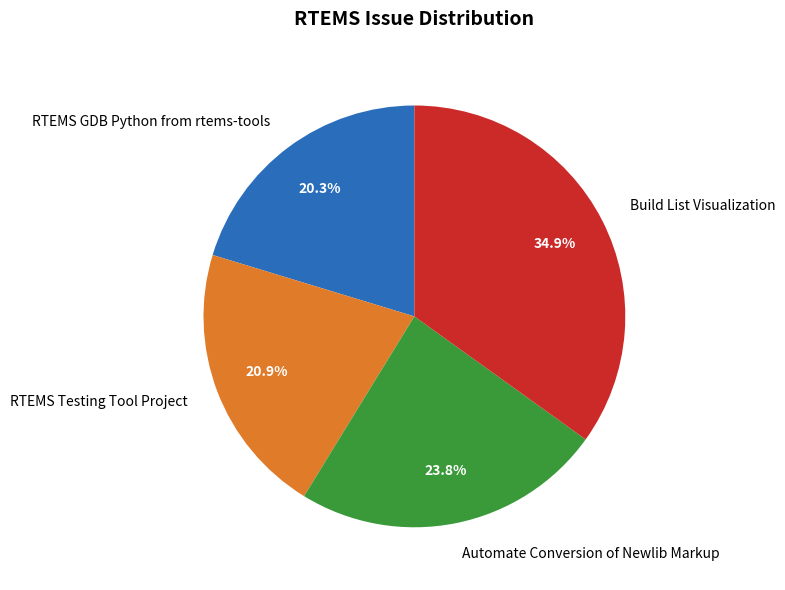

Count the number of slices in the pie.

4